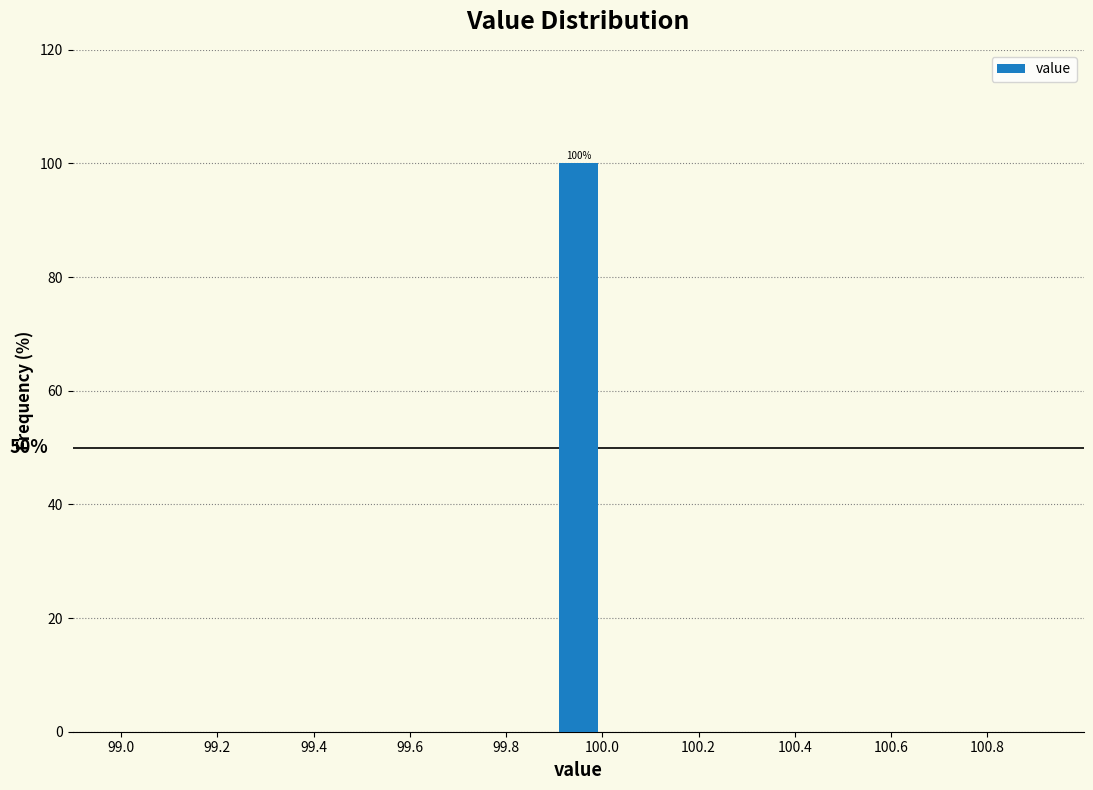

Over which range of the x-axis is the bar tallest?

99.9 to 100.0